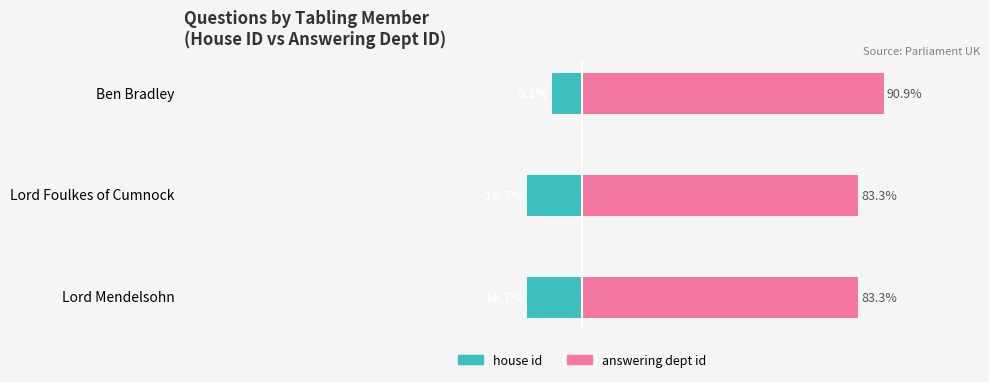

List the labels in order of house id value, largest first.

0, 1, 2